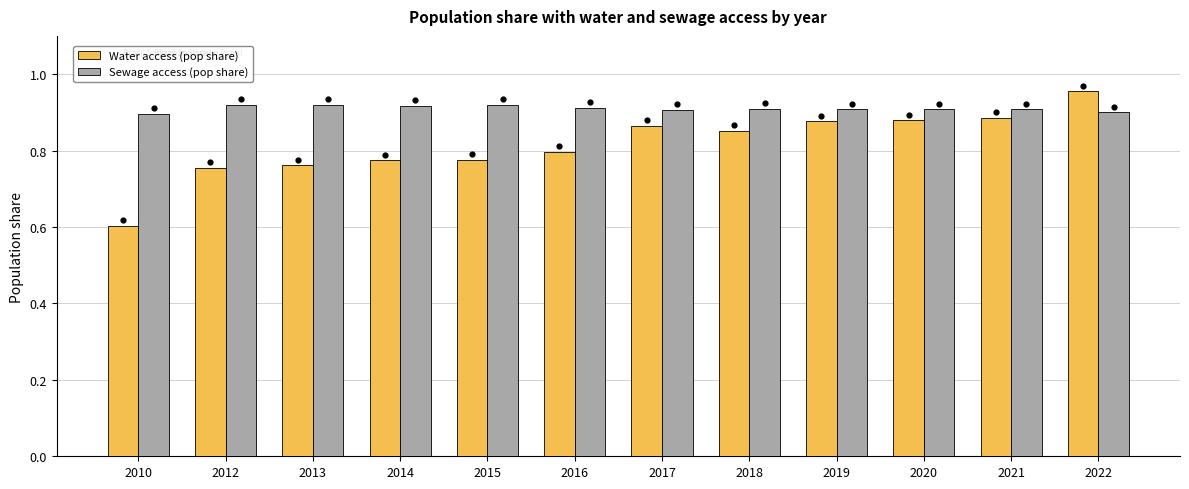

Which series has the largest total across all categories?

Sewage access (pop share)